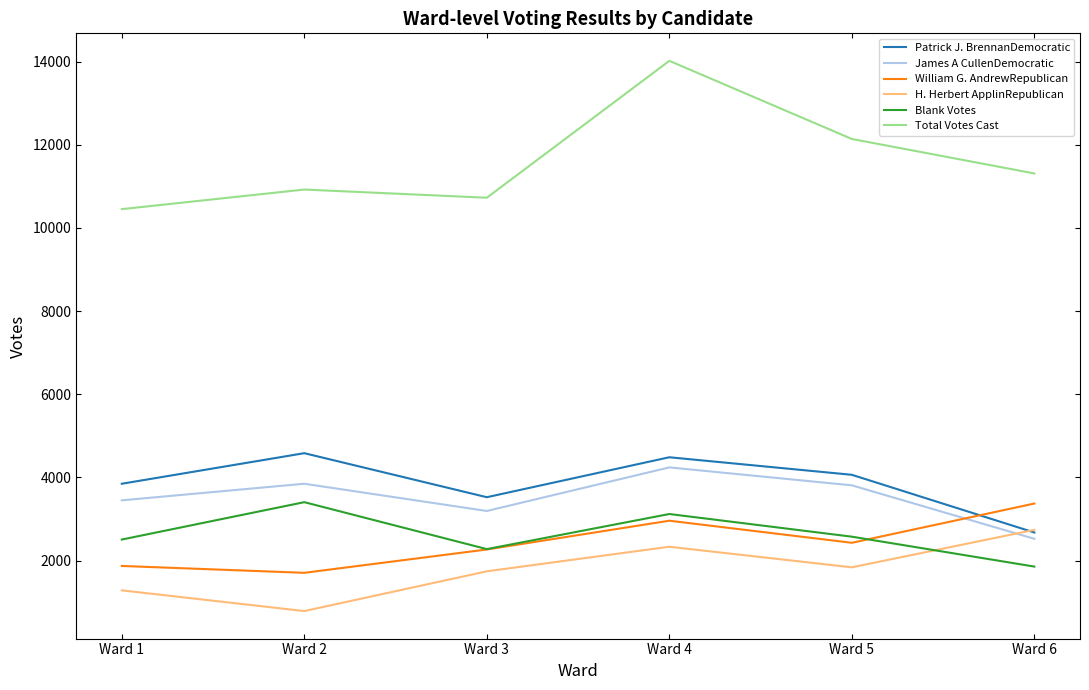

The value of Blank Votes at Ward 5 is 1121. True or false?

False